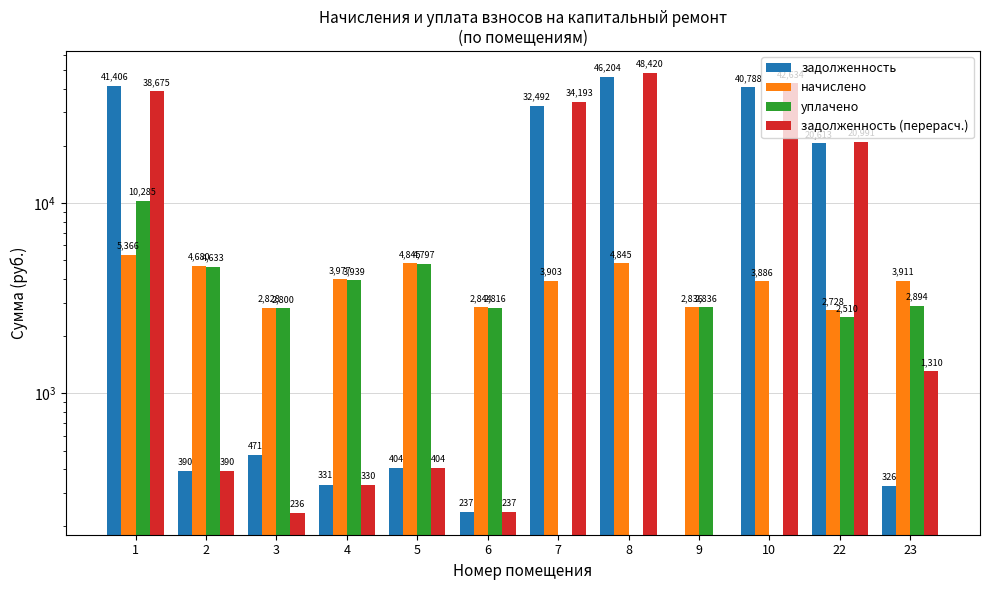

What is the difference between the начислено values at 22 and 23?

1182.4